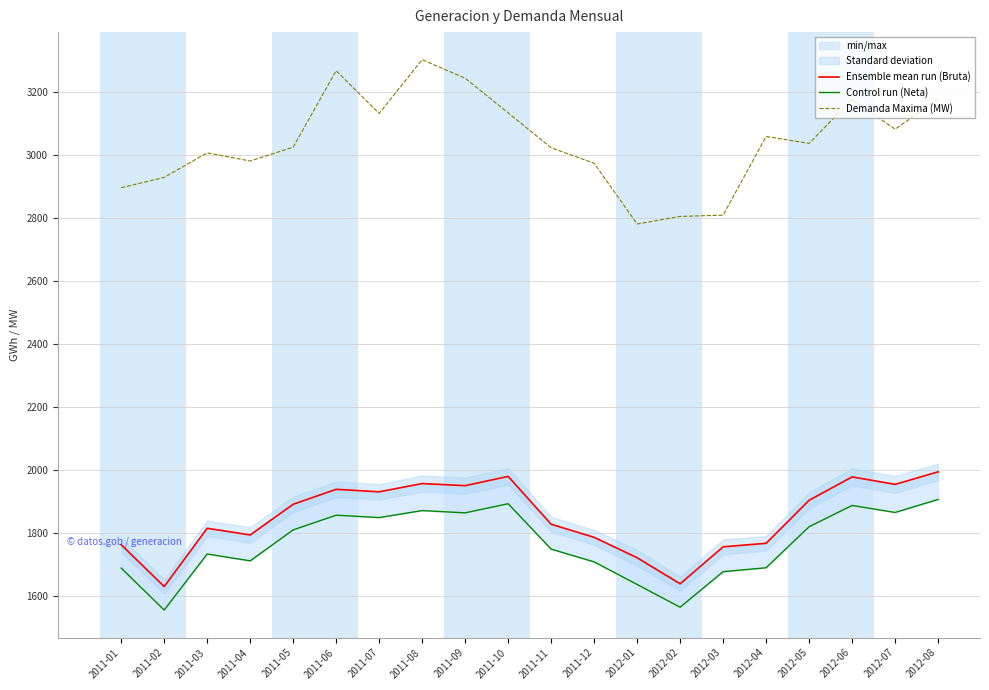

True or false: Control run (Neta) and Ensemble mean run (Bruta) cross at least once.

False